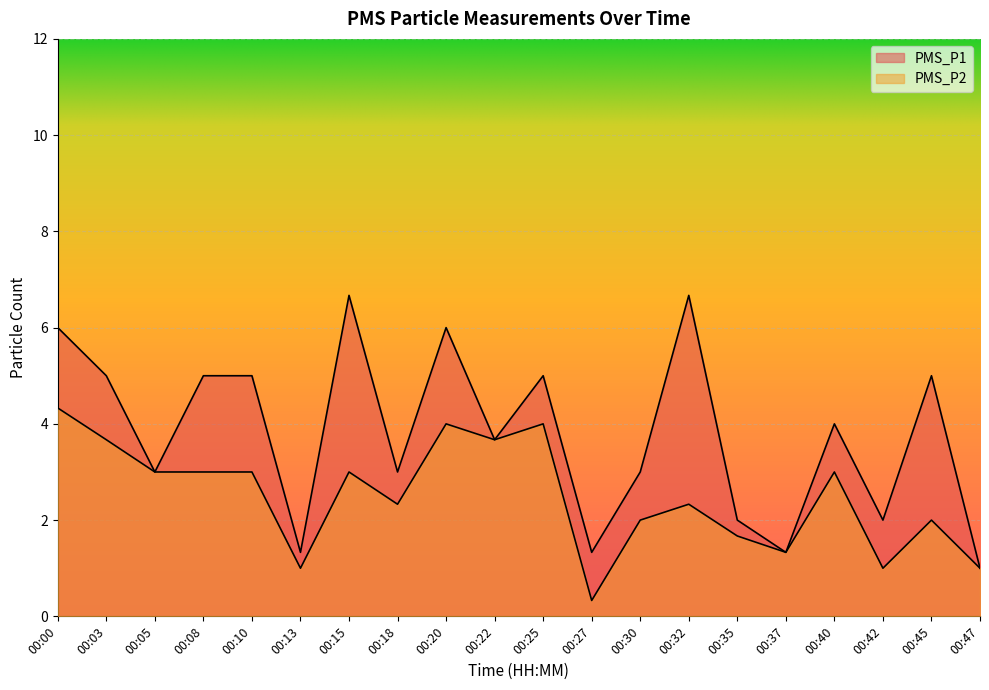

What is the sum of all PMS_P1 values?

76.0